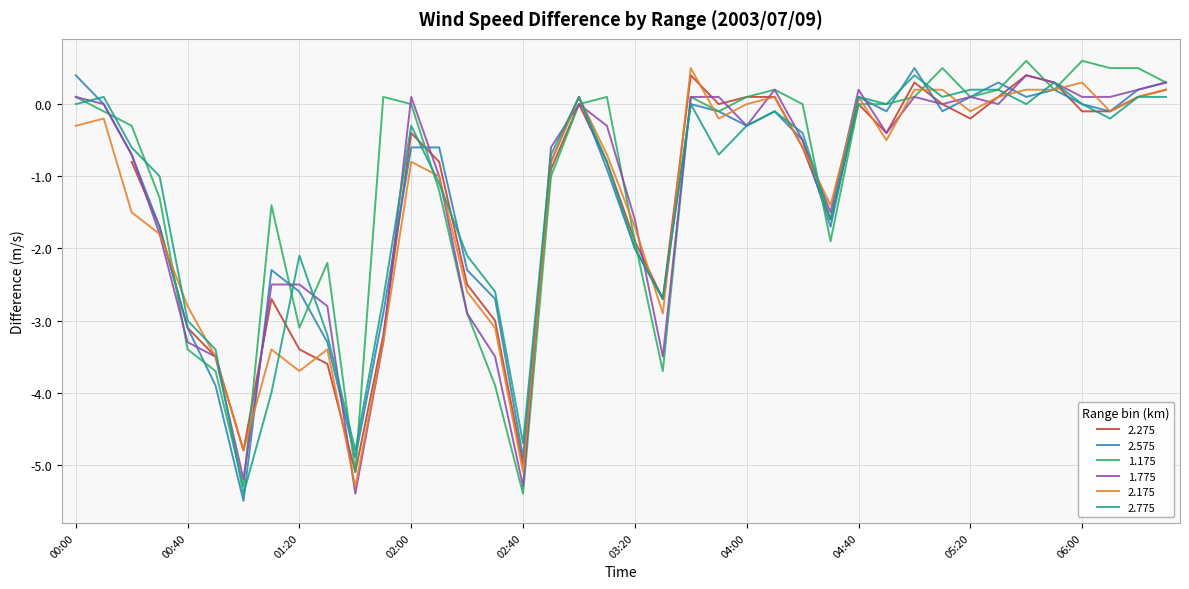

The value of 2.575 at 06:00 is -3.3. True or false?

False